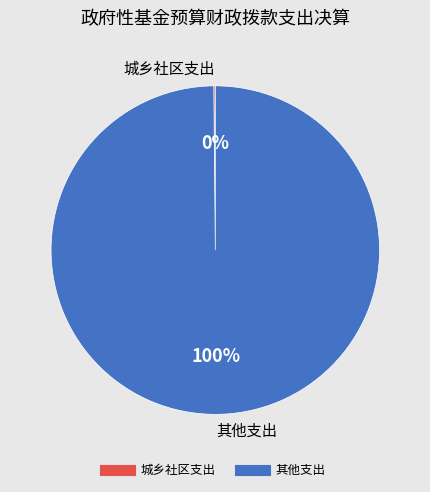

To the nearest percent, what is the average slice percentage?

50%